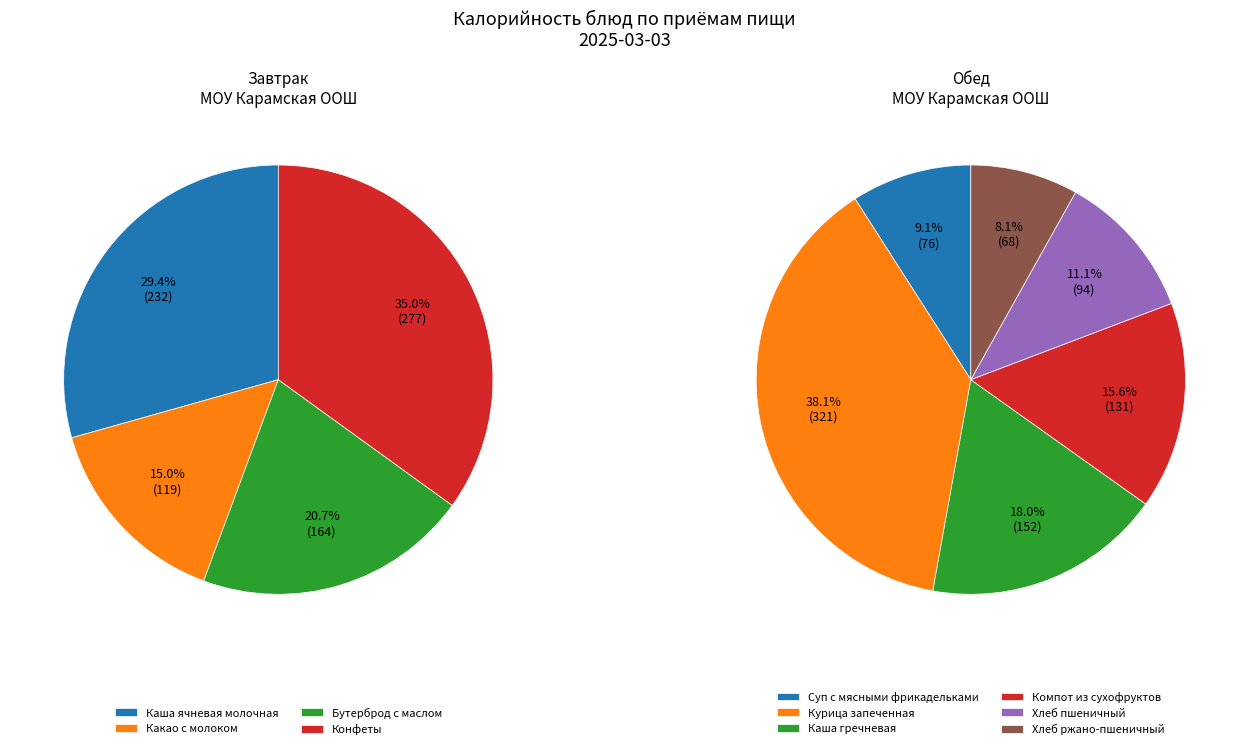

Count the number of slices in the pie.

10